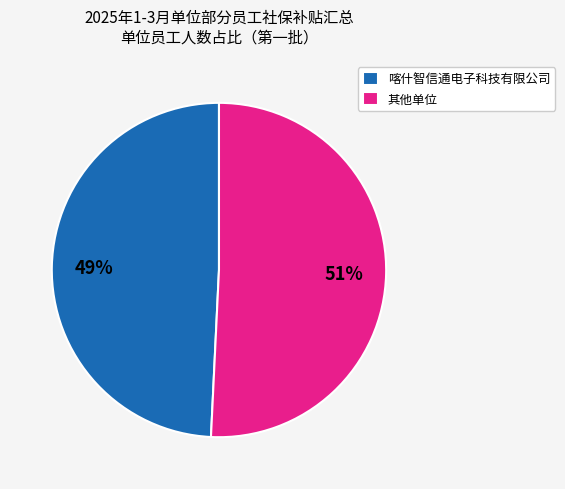

To the nearest percent, what is the combined percentage of 喀什智信通电子科技有限公司 and 其他单位?

100%